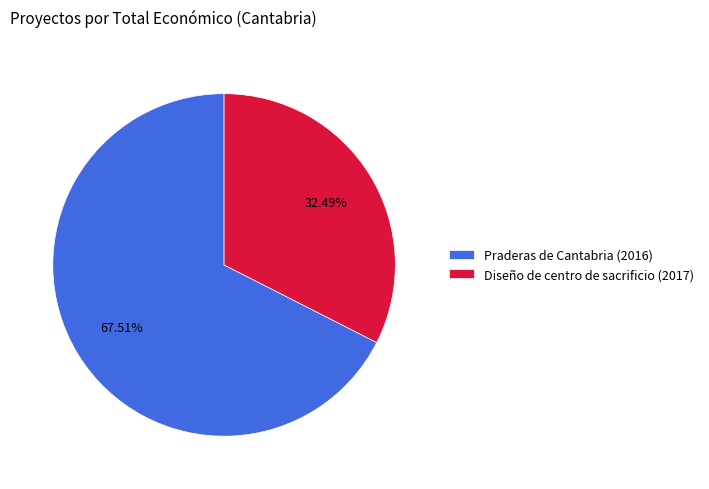

To the nearest percent, what is the difference between the Diseño de centro de sacrificio (2017) and Praderas de Cantabria (2016) slice percentages?

35%